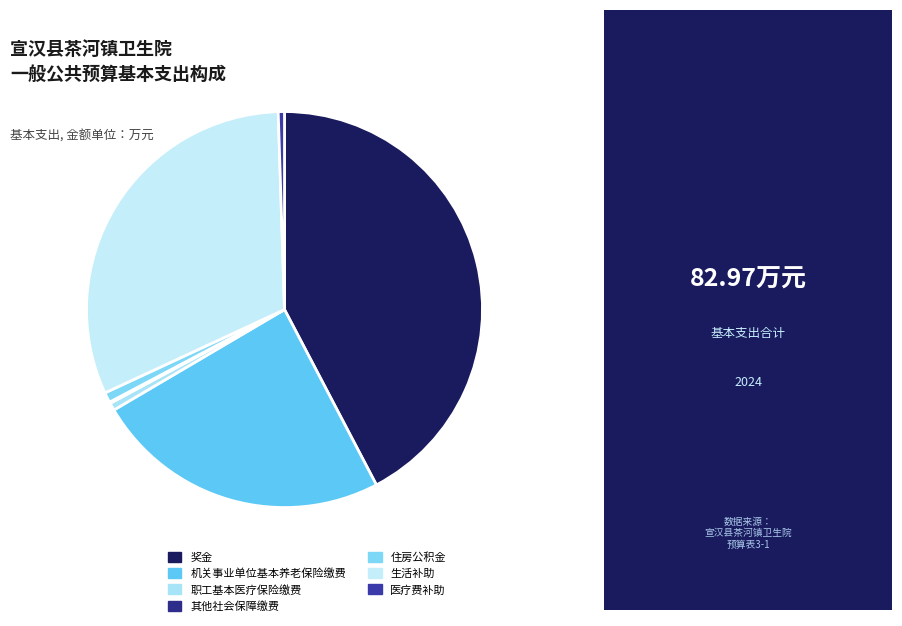

Which slice is the largest?

奖金